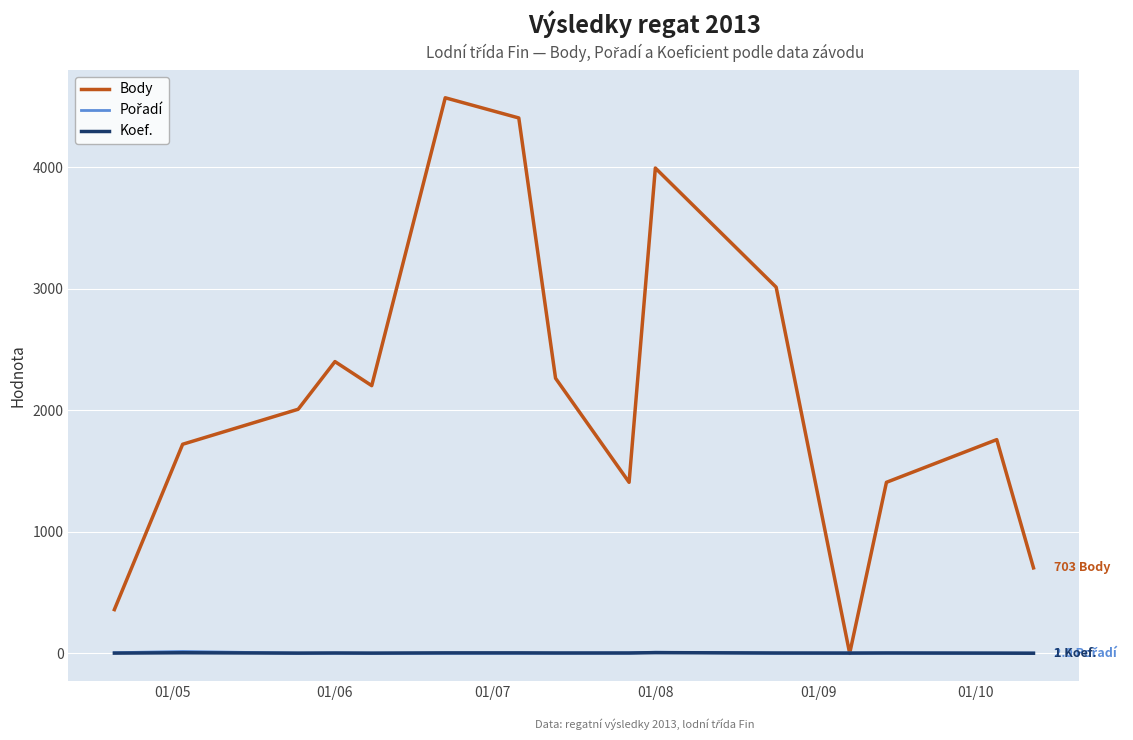

Which series has the largest total across all categories?

Body